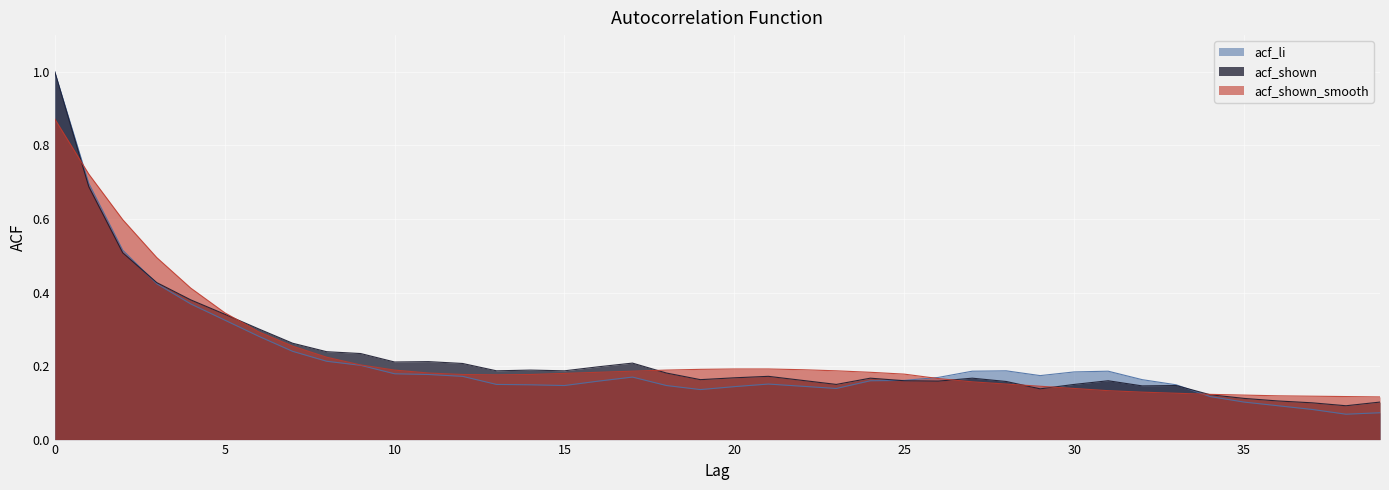

At which category does the chart reach its minimum across all series?

38